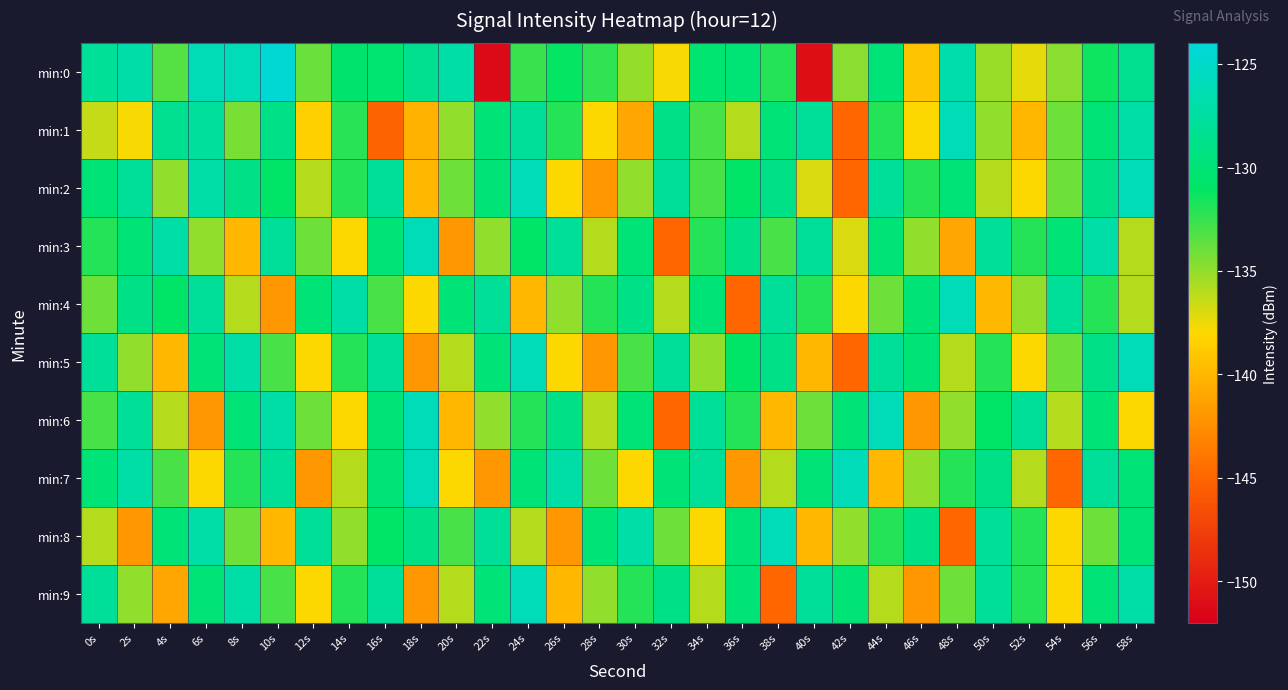

Which has a higher value, 28s or 48s?

48s